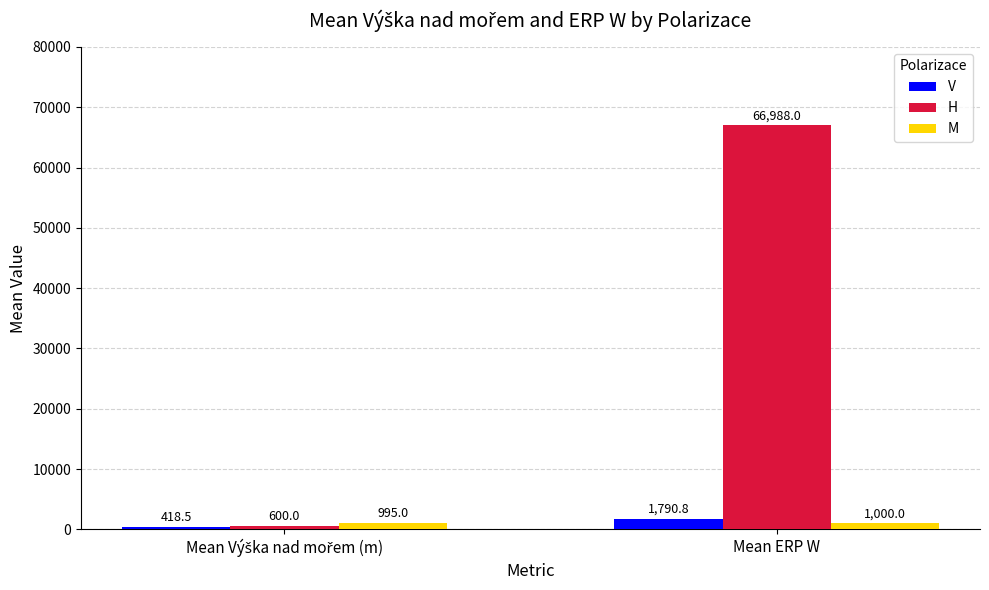

Which series has the widest spread of values?

H